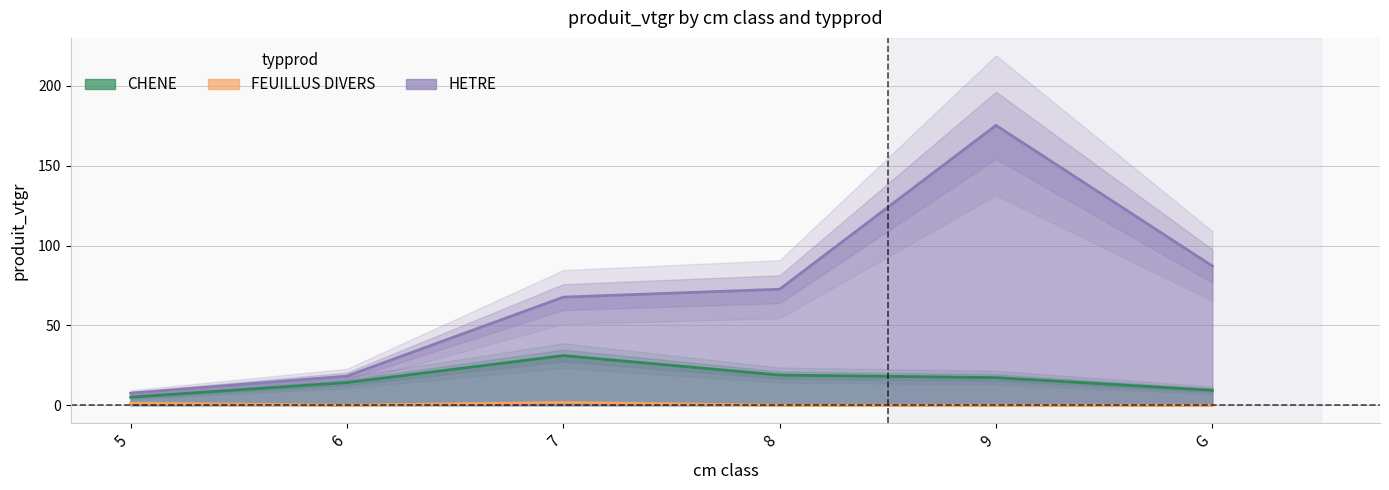

Where is FEUILLUS DIVERS nearest to the value 0?

6